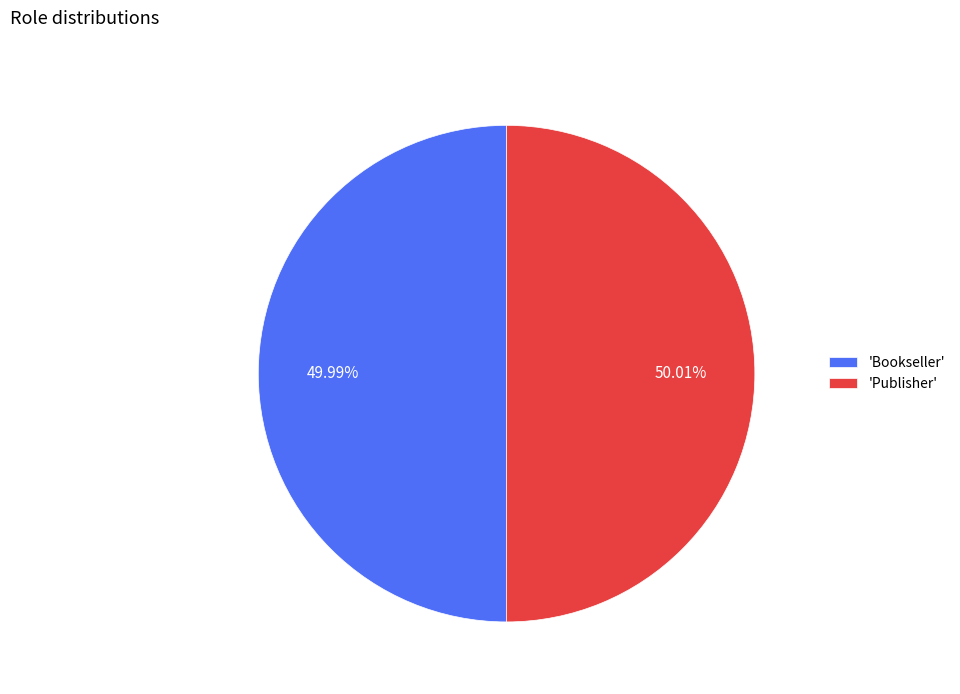

Combined, do 'Publisher' and 'Bookseller' account for over 50%?

Yes